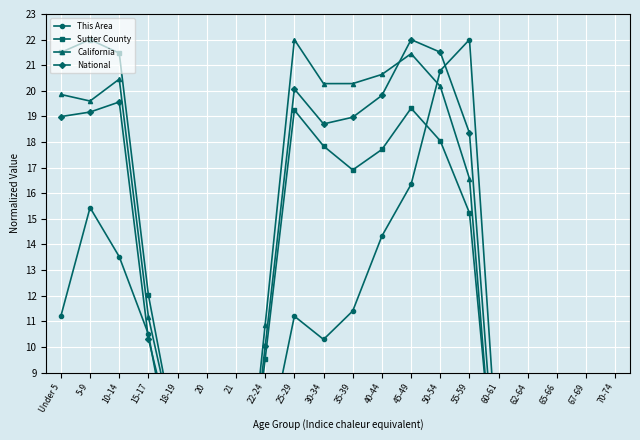

Read the National value at 25-29.

20.1